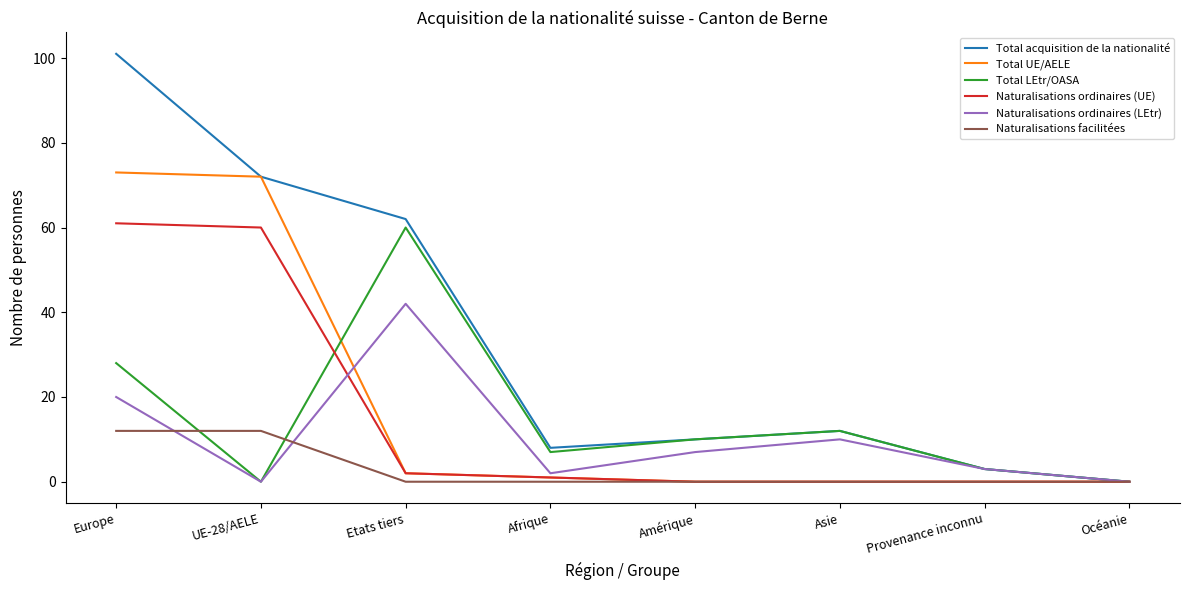

List the series in order of their peak value, lowest first.

Naturalisations facilitées, Naturalisations ordinaires (LEtr), Total LEtr/OASA, Naturalisations ordinaires (UE), Total UE/AELE, Total acquisition de la nationalité